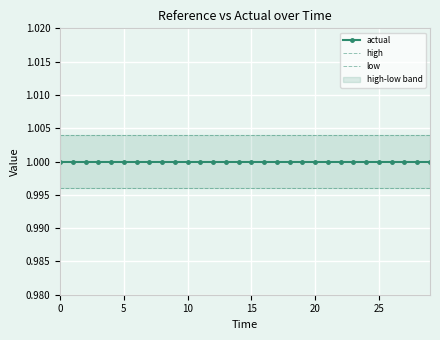

Which series changed the most between 14 and 16?

actual